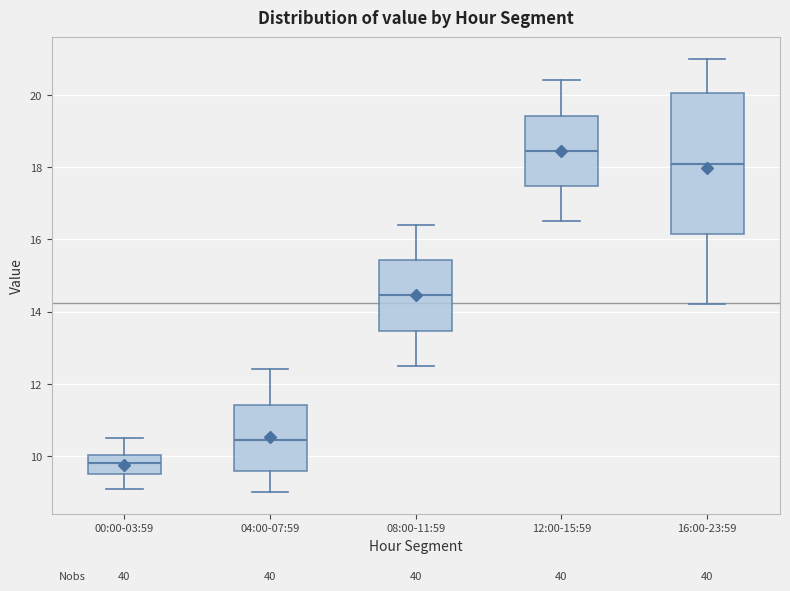

Where does the median line of the box for 08:00-11:59 sit on the y-axis? The values are not printed on the chart, so give them approximately, as read against the axis.

14.4